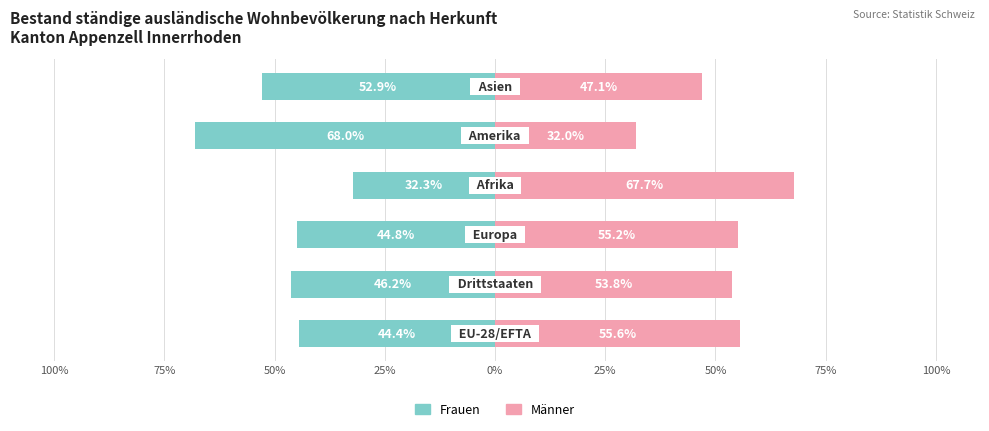

List the series in order of their overall mean, lowest first.

Frauen, Männer